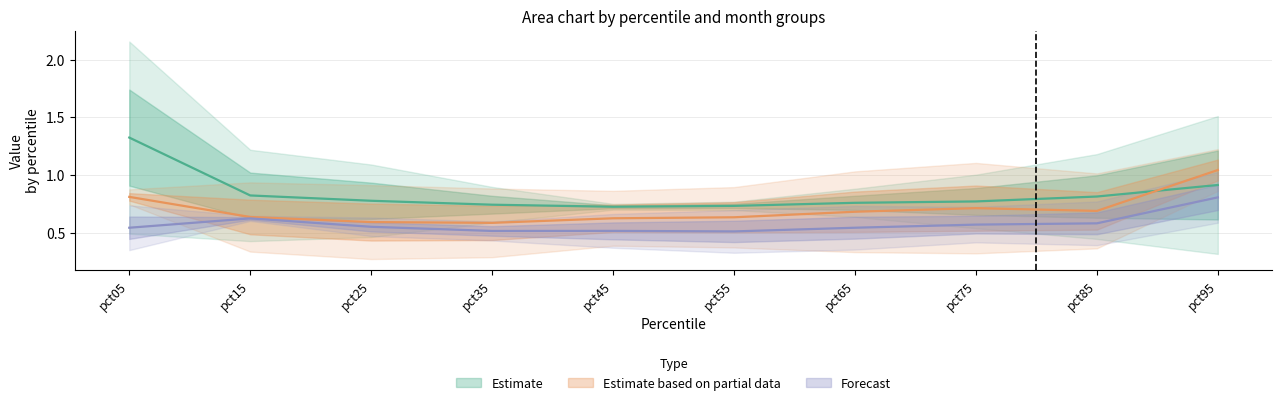

What is the difference between the highest and lowest values at pct65?

0.4